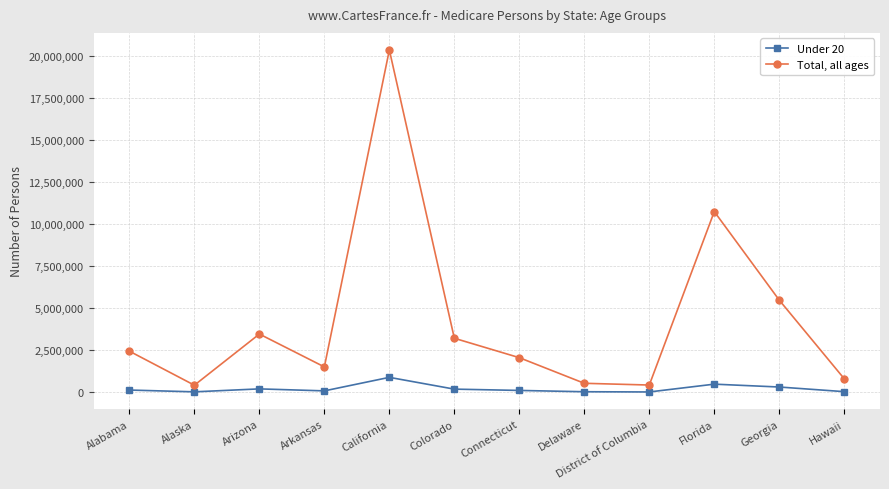

Where is the first local minimum for Total, all ages?

Alaska